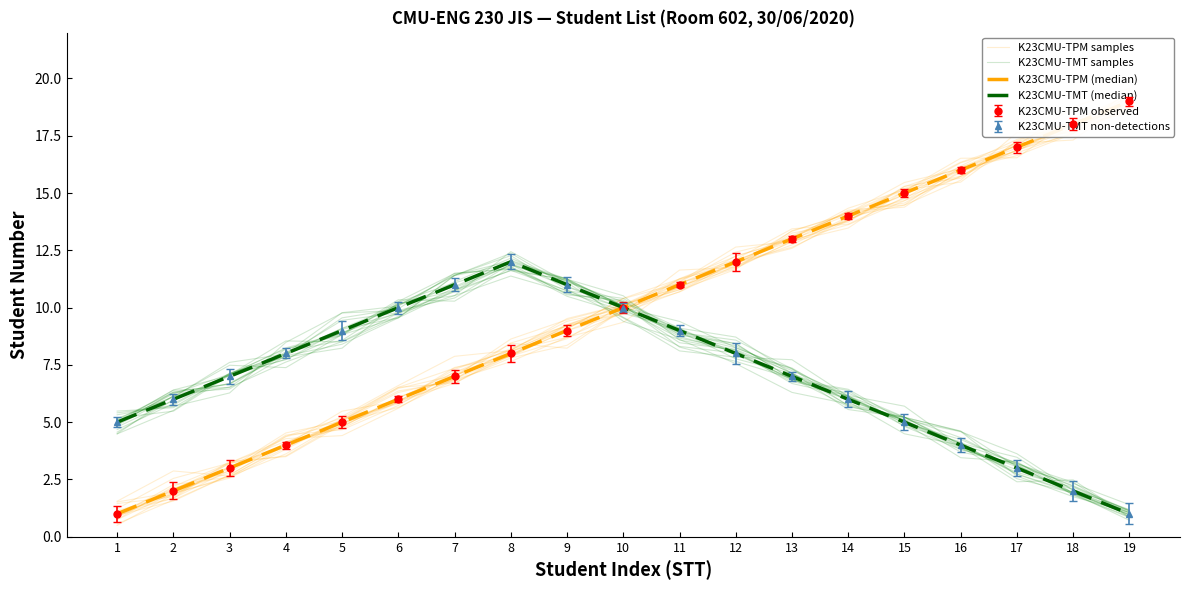

True or false: K23CMU-TPM samples and K23CMU-TPM (median) intersect in this chart.

True